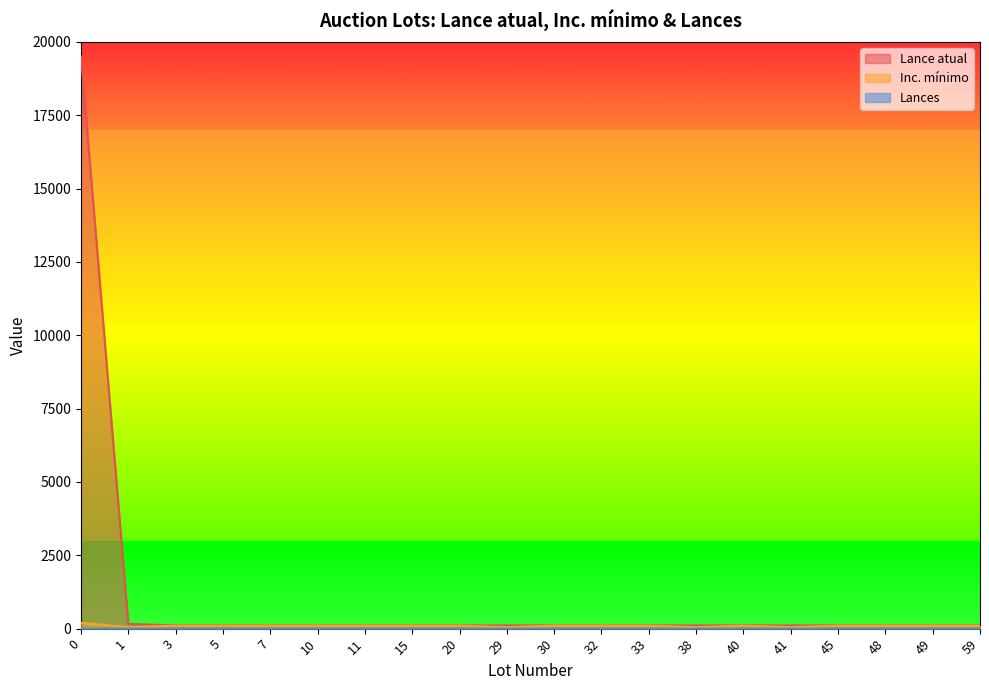

True or false: Lances and Lance atual intersect in this chart.

False